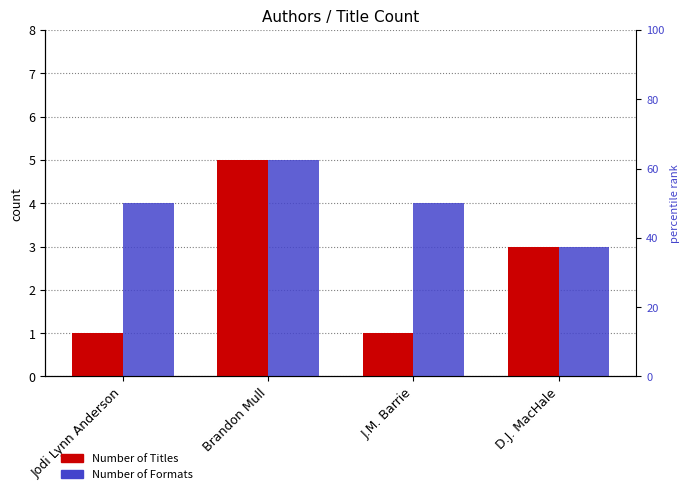

List the labels in order of Number of Formats value, largest first.

Brandon Mull, Jodi Lynn Anderson, J.M. Barrie, D.J. MacHale